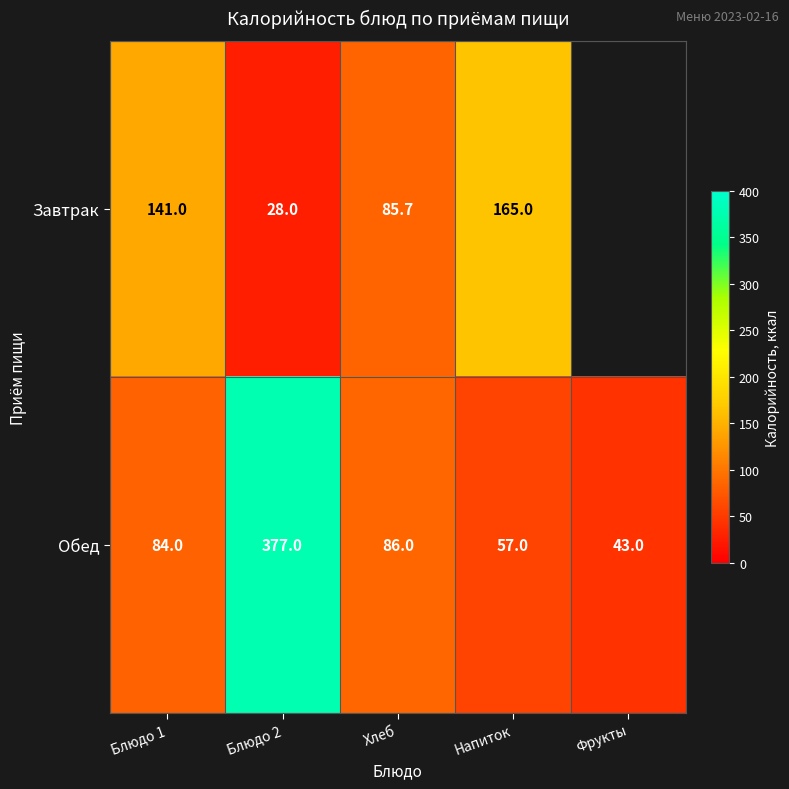

What is the difference between the maximum and second lowest values in the Обед series?

320.0